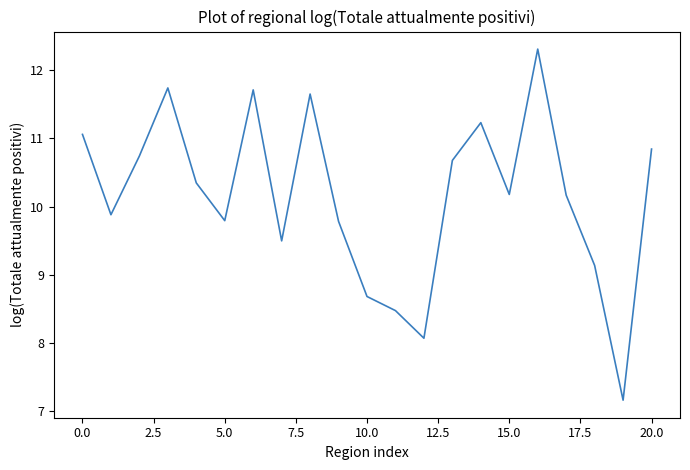

Does the chart display data point markers on the line(s)?

No